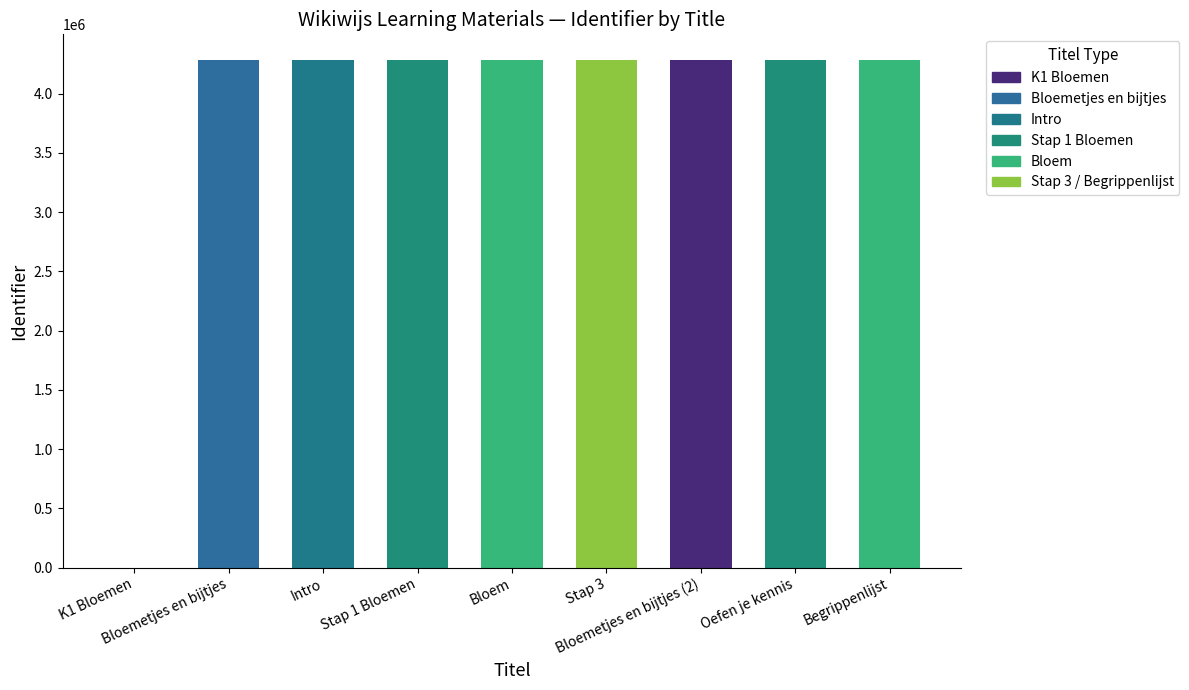

How many data points does each series have?

9